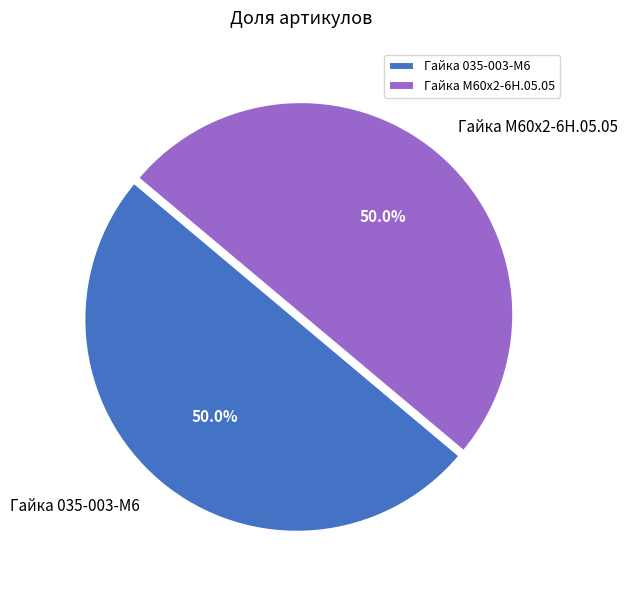

What percentage is the Гайка М60х2-6Н.05.05 slice, to the nearest percent?

50%